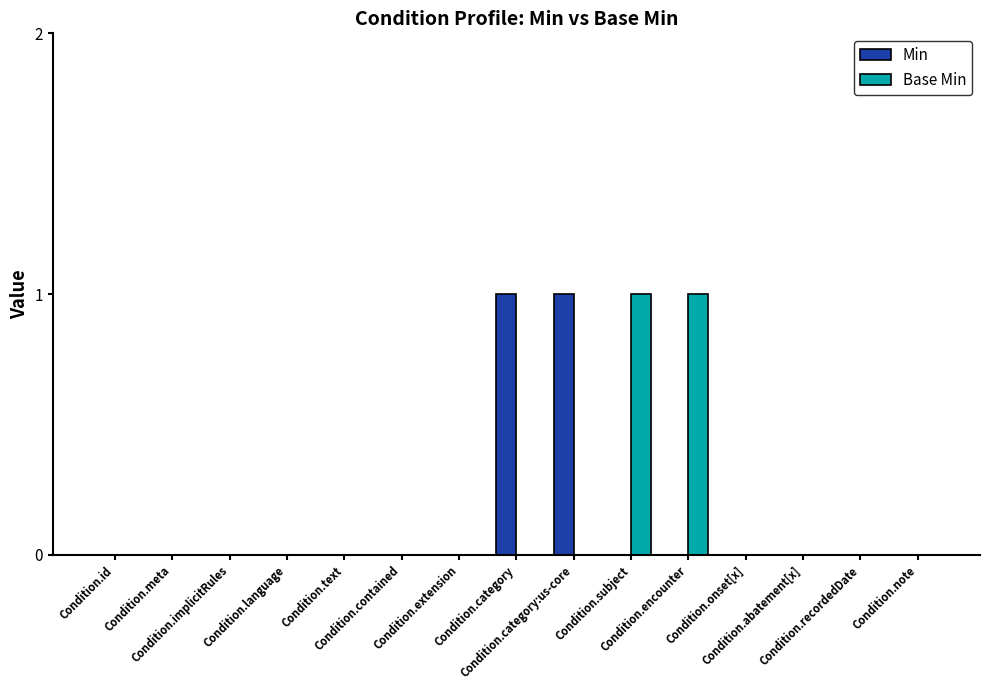

What is the sum of all Base Min values?

2